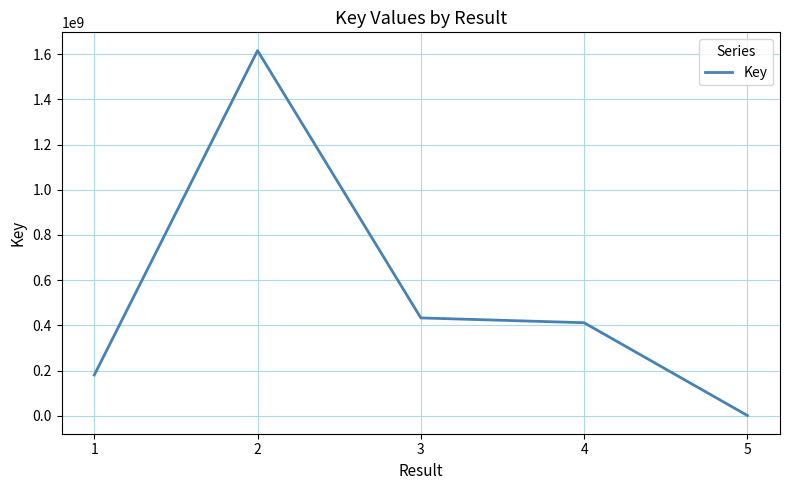

What is the change in value from 2 to 3?

-1182646029